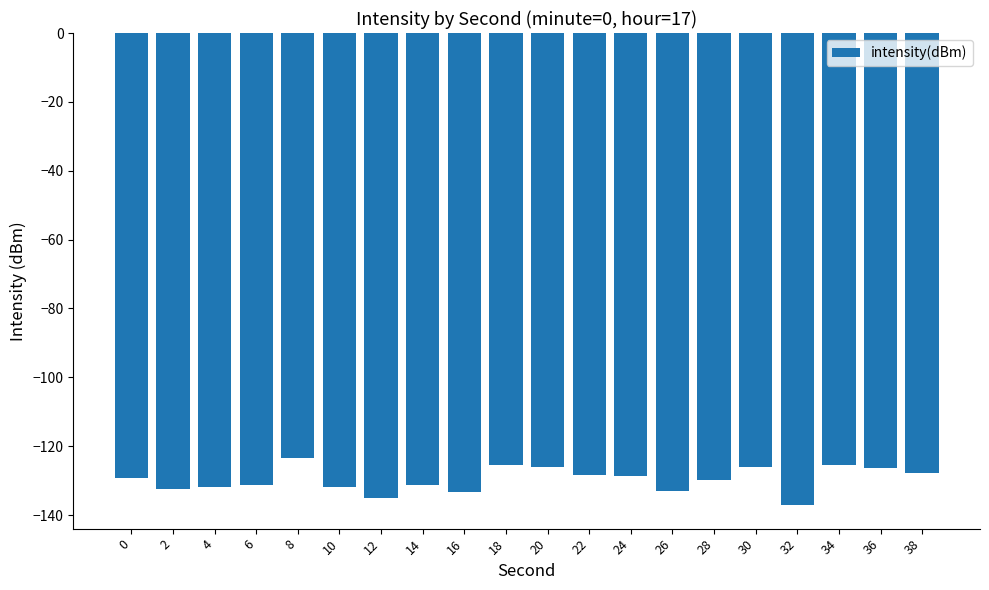

What is the difference between the maximum and minimum values?

13.5